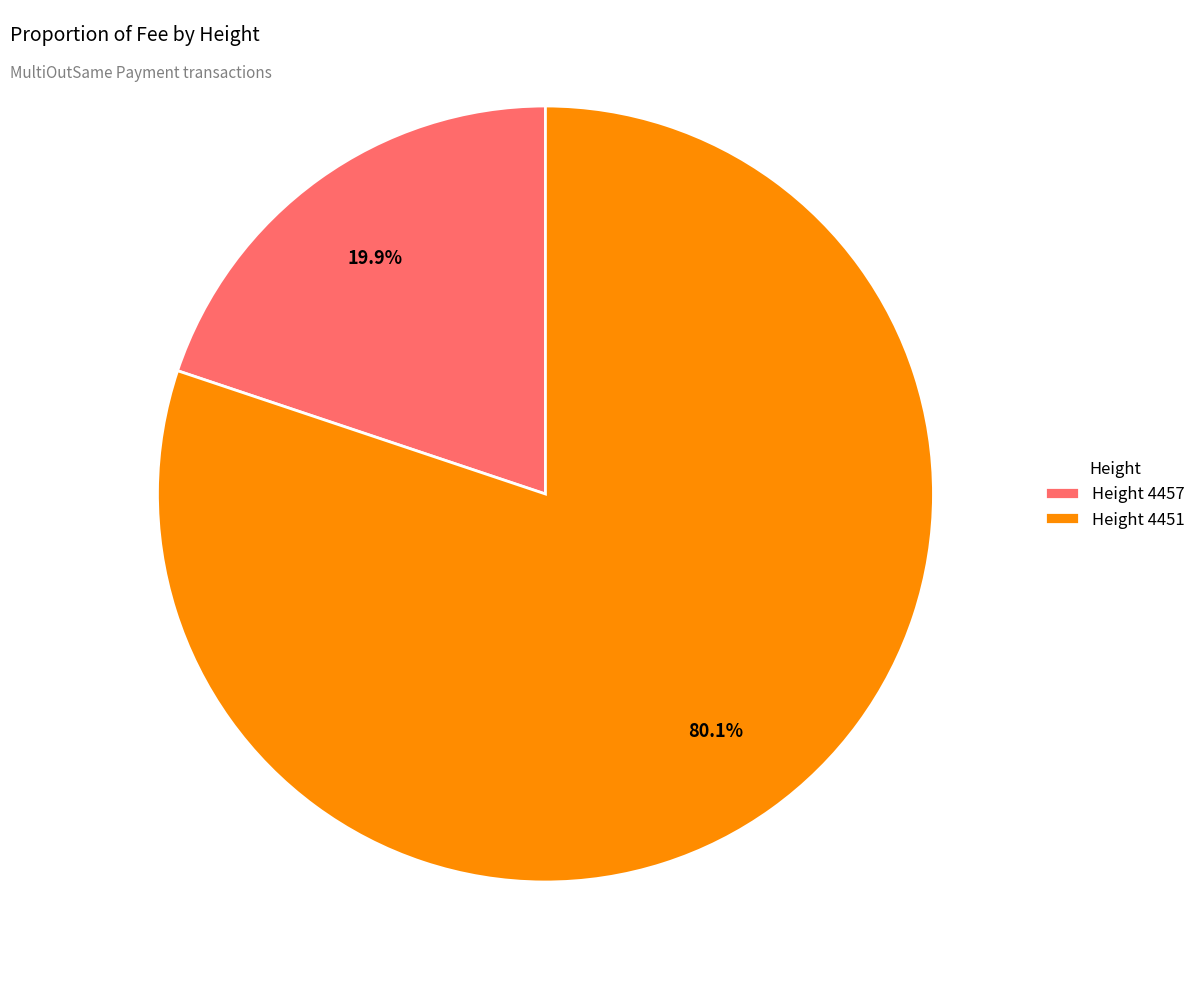

Rank the categories by value from lowest to highest.

Height 4457, Height 4451